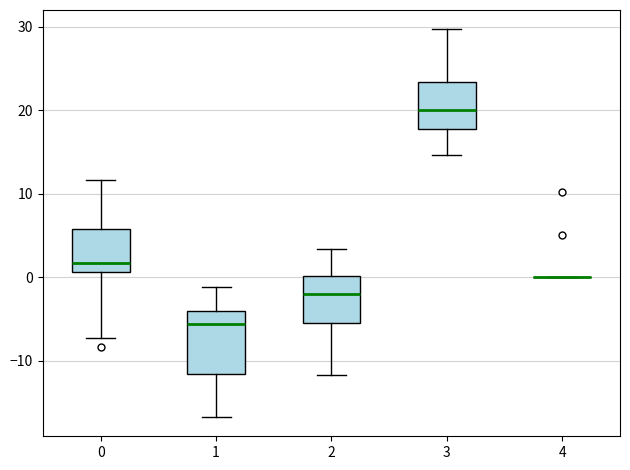

Reading left to right, transcribe this box plot: for each box, give where its median line is, the range the box spans, and where its two whiskers end, as read against the y-axis. The values are not printed on the chart, so give them approximately, as read against the axis.

0: median 2, box 1 to 6, whiskers -7 to 12
1: median -6, box -12 to -4, whiskers -17 to -1
2: median -2, box -5 to 0, whiskers -12 to 3
3: median 20, box 18 to 23, whiskers 15 to 30
4: box collapsed to a line at 0, whiskers 0 to 0